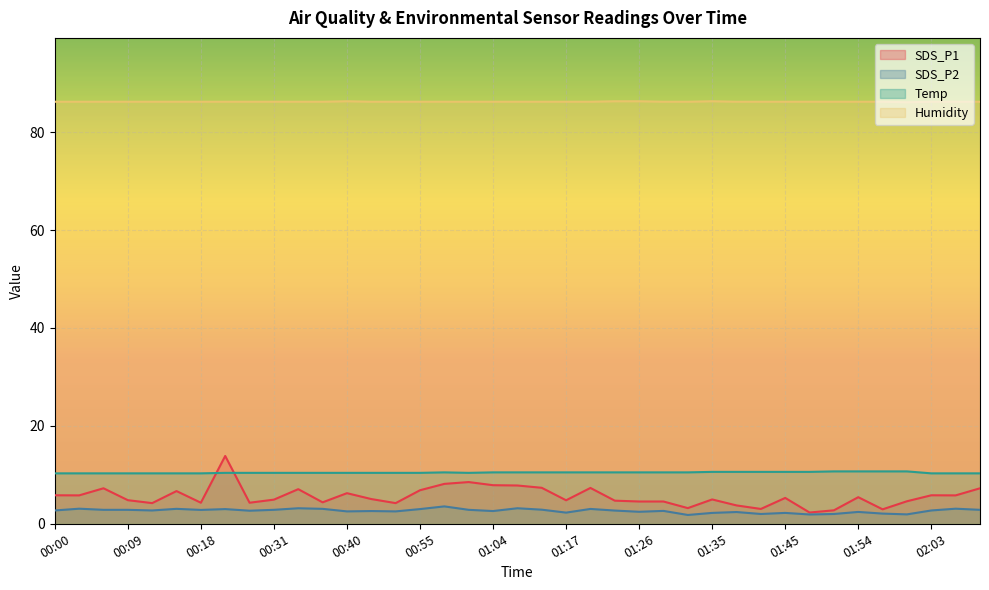

Reading left to right, transcribe all the data shown in this chart.

SDS_P1: 5.8	5.8	7.2	4.8	4.2	6.7	4.3	13.8	4.3	4.9	7.1	4.4	6.2	5.0	4.2	6.8	8.2	8.5	7.9	7.8	7.3	4.8	7.3	4.7	4.5	4.5	3.2	5.0	3.8	3.0	5.3	2.3	2.8	5.4	3.0	4.6	5.8	5.8	7.2
SDS_P2: 2.7	3.1	2.9	2.9	2.7	3.0	2.8	3.0	2.7	2.9	3.2	3.0	2.5	2.6	2.5	3.0	3.5	2.9	2.6	3.2	2.9	2.3	3.0	2.7	2.5	2.6	1.8	2.2	2.4	2.0	2.2	1.9	2.0	2.4	2.1	1.9	2.7	3.1	2.9
Temp: 10.3	10.3	10.3	10.3	10.3	10.3	10.3	10.4	10.4	10.4	10.4	10.4	10.4	10.4	10.4	10.4	10.5	10.4	10.5	10.5	10.5	10.5	10.5	10.5	10.5	10.5	10.5	10.6	10.6	10.6	10.6	10.6	10.7	10.7	10.7	10.7	10.3	10.3	10.3
Humidity: 86.2	86.2	86.2	86.2	86.2	86.2	86.2	86.2	86.2	86.2	86.2	86.2	86.3	86.2	86.2	86.2	86.2	86.2	86.2	86.2	86.2	86.2	86.2	86.3	86.3	86.2	86.2	86.3	86.2	86.2	86.2	86.2	86.2	86.2	86.2	86.1	86.2	86.2	86.2